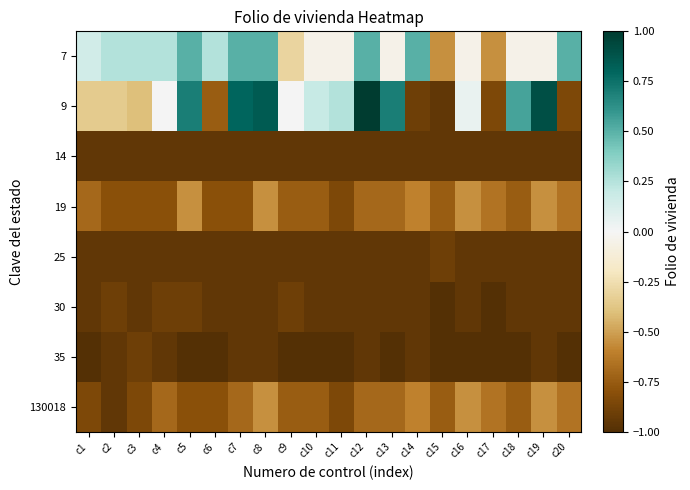

What is the difference between the highest and lowest values at c12?

1.9